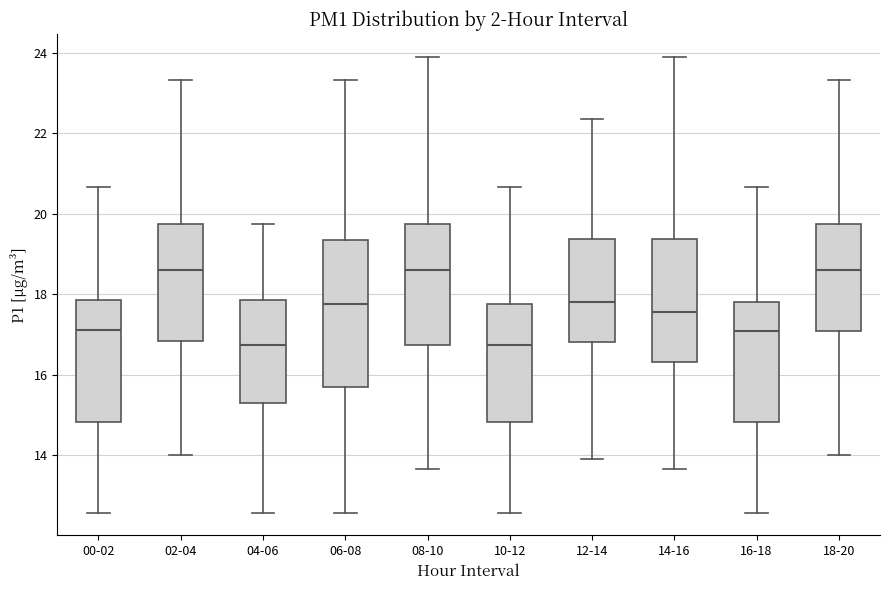

Comparing the boxes themselves (not the whiskers), which one is the tallest?

06-08